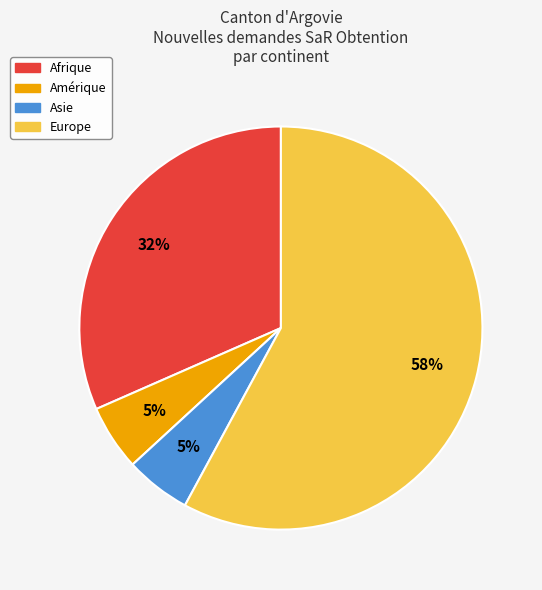

Count the number of slices in the pie.

4